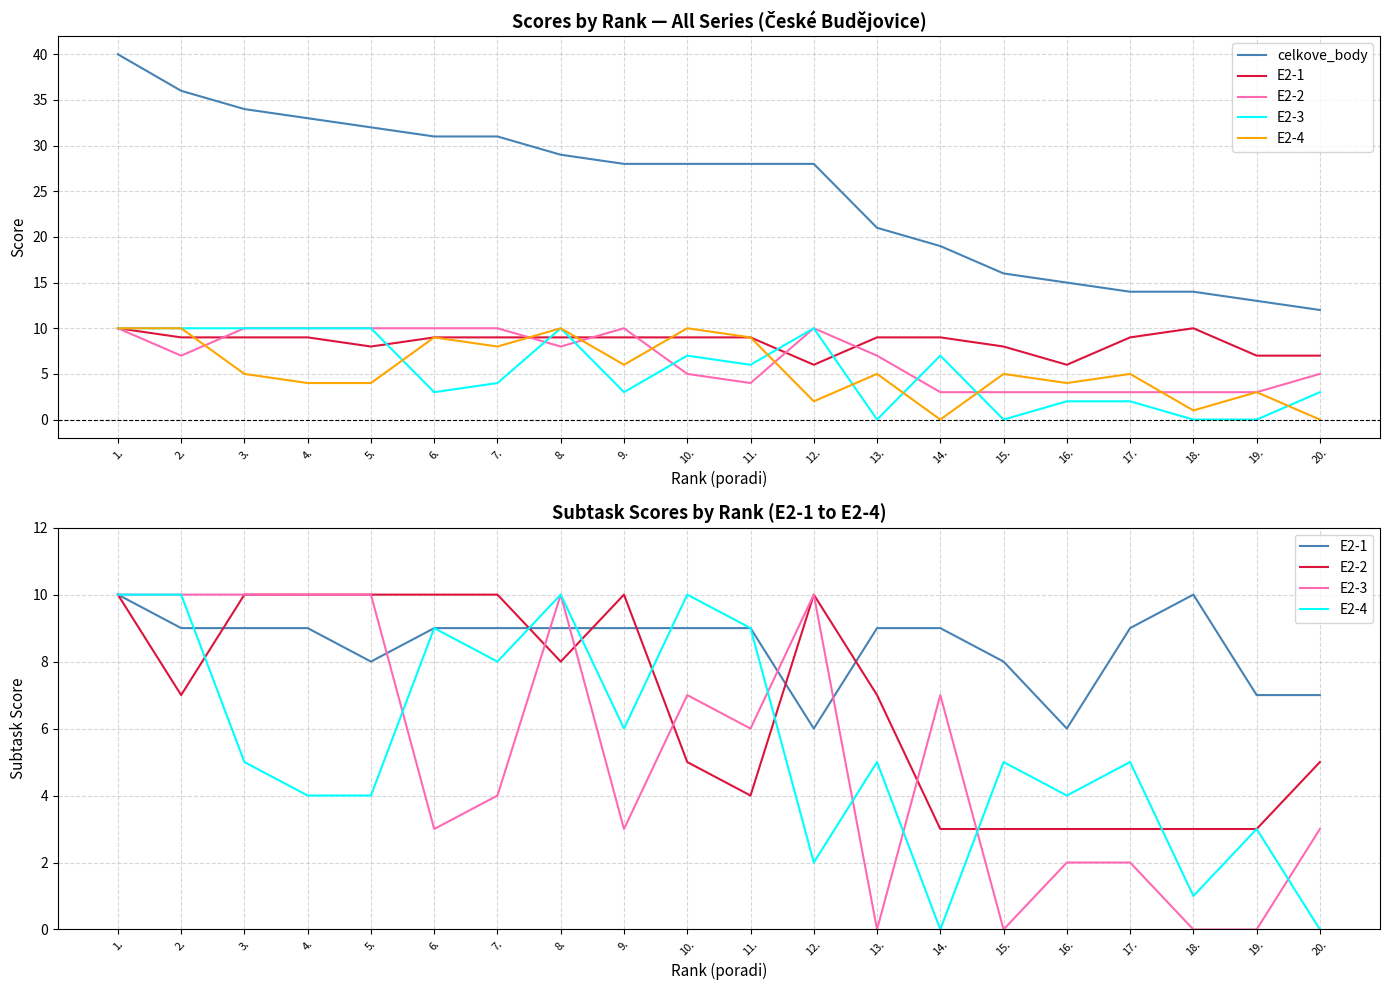

What is the sum of the celkove_body values at 18. and 4.?

47